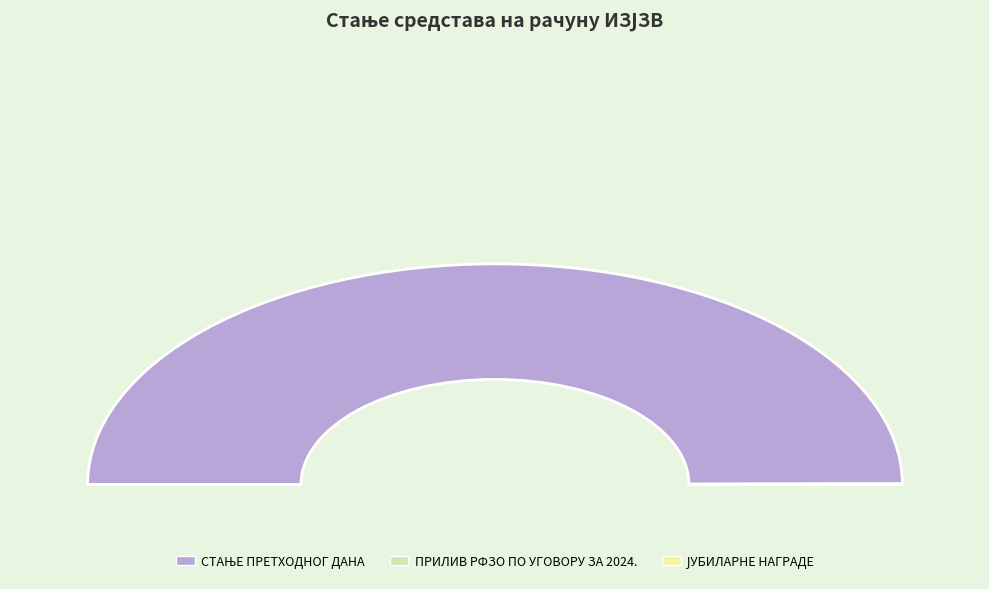

Is the sum of ПРИЛИВ РФЗО ПО УГОВОРУ ЗА 2024. and СТАЊЕ ПРЕТХОДНОГ ДАНА greater than half?

Yes